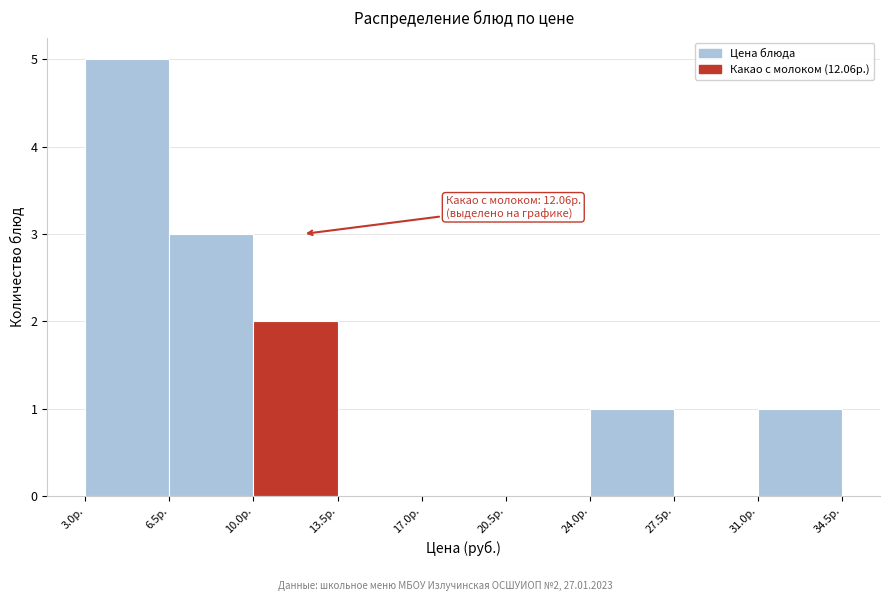

Over which range of the x-axis is the bar tallest?

3.0 to 6.5